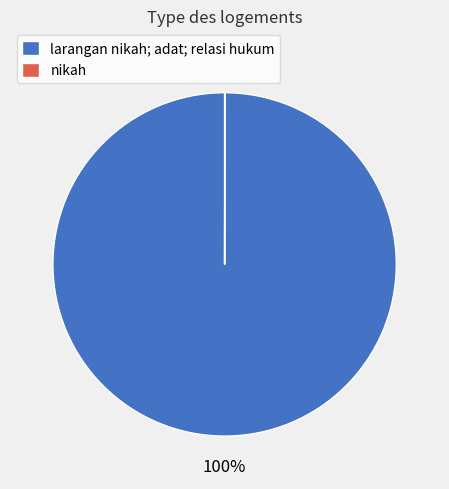

Is there a majority slice in this chart?

Yes